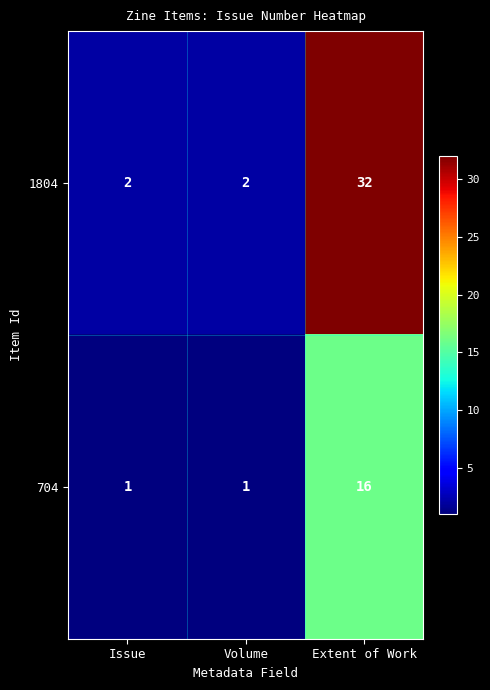

What is the average value of the 704 series?

6